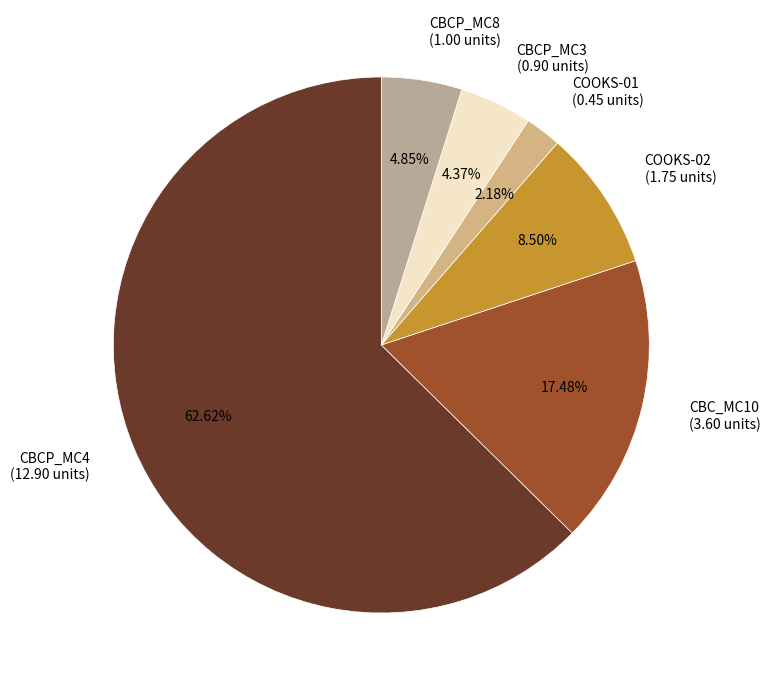

To the nearest percent, what is the average slice percentage?

17%